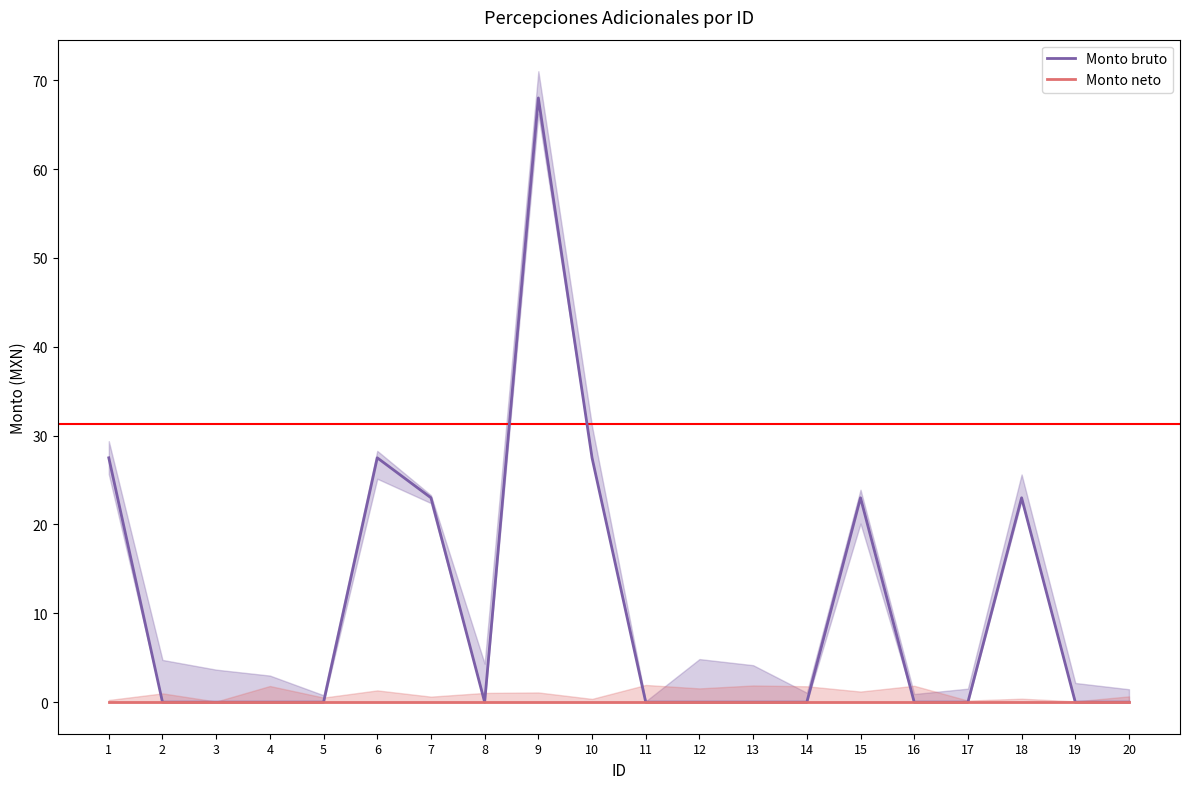

Is the value of Monto bruto at 2 greater than the value of Monto neto at 16?

No